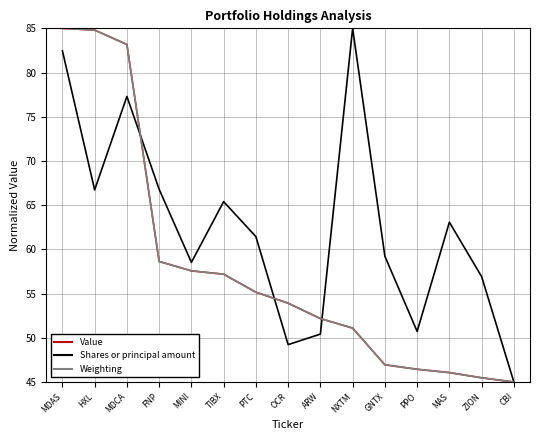

What position from the left is GNTX?

11